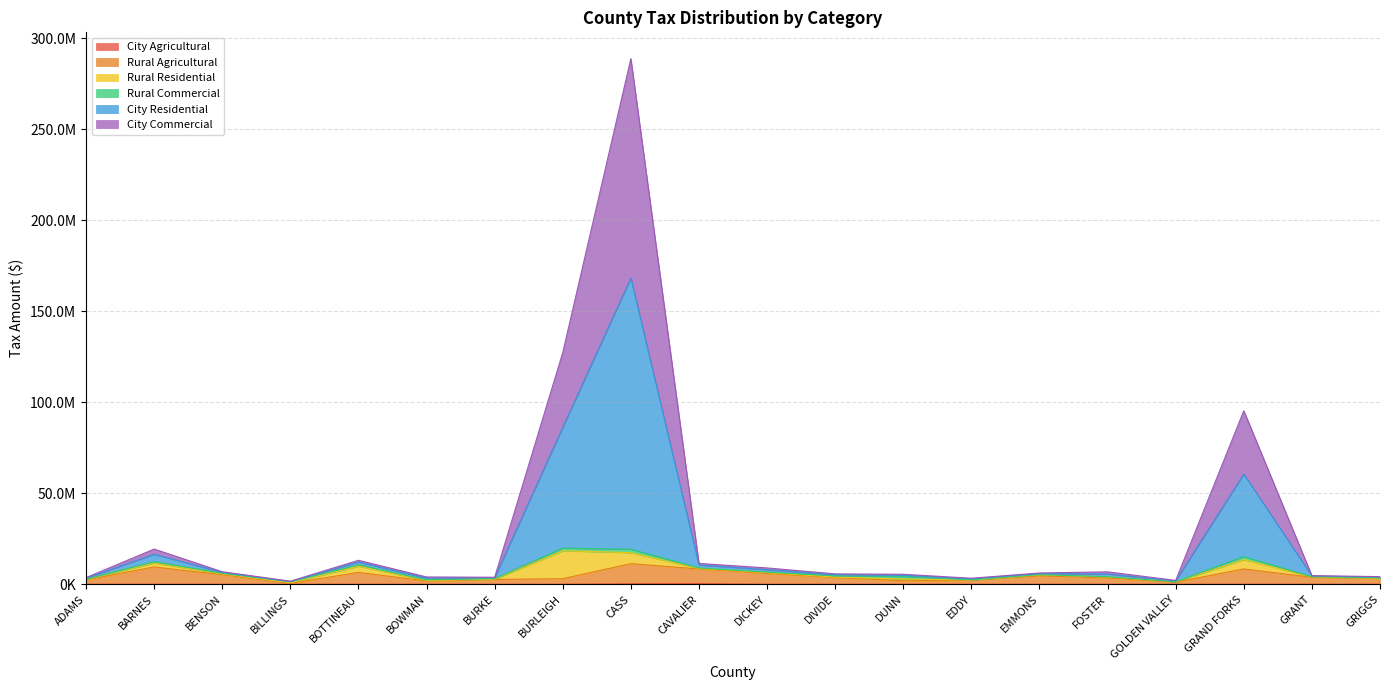

How many categories are shown in the chart?

20